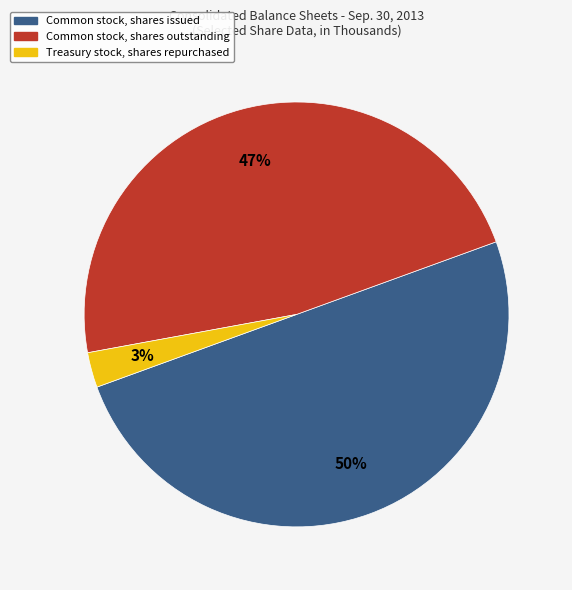

Count the number of slices in the pie.

3